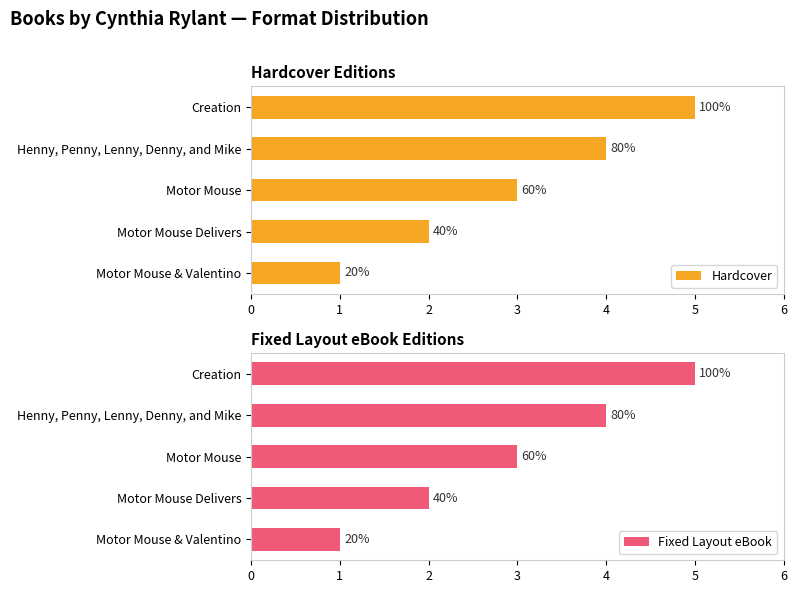

What is the difference between the maximum and minimum values in the Fixed Layout eBook series?

4